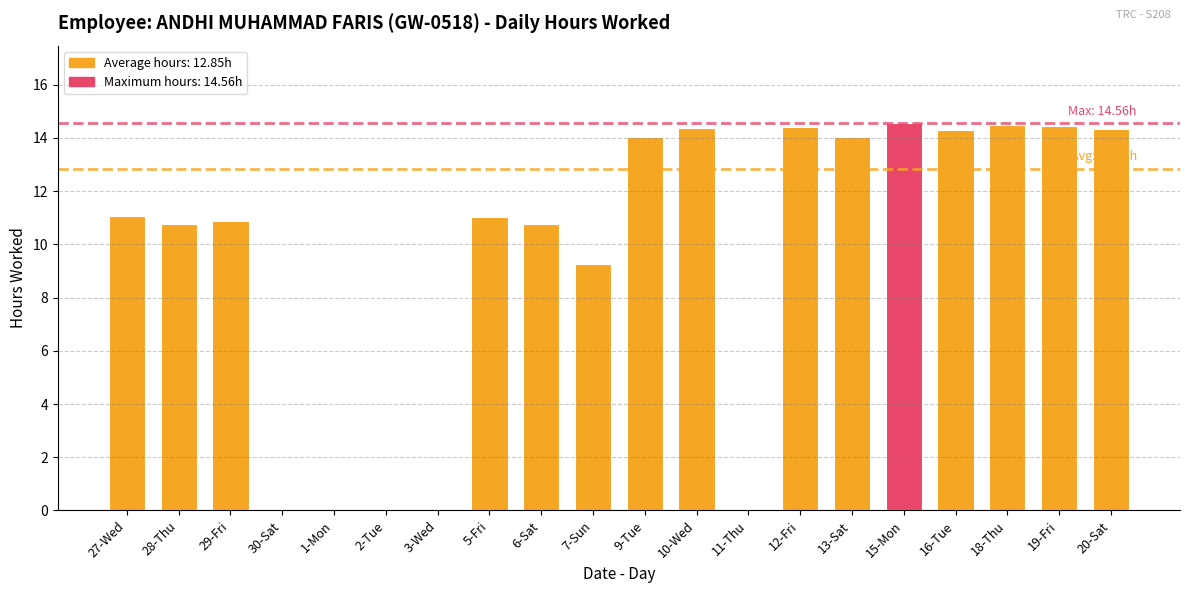

What is the sum of the values at 16-Tue and 6-Sat?

25.1